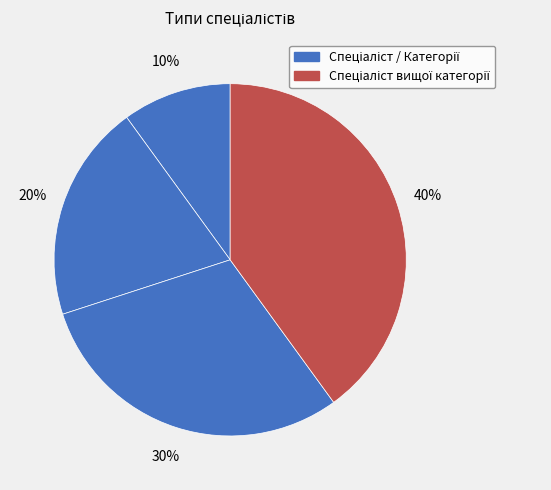

How many slices are in this pie chart?

4